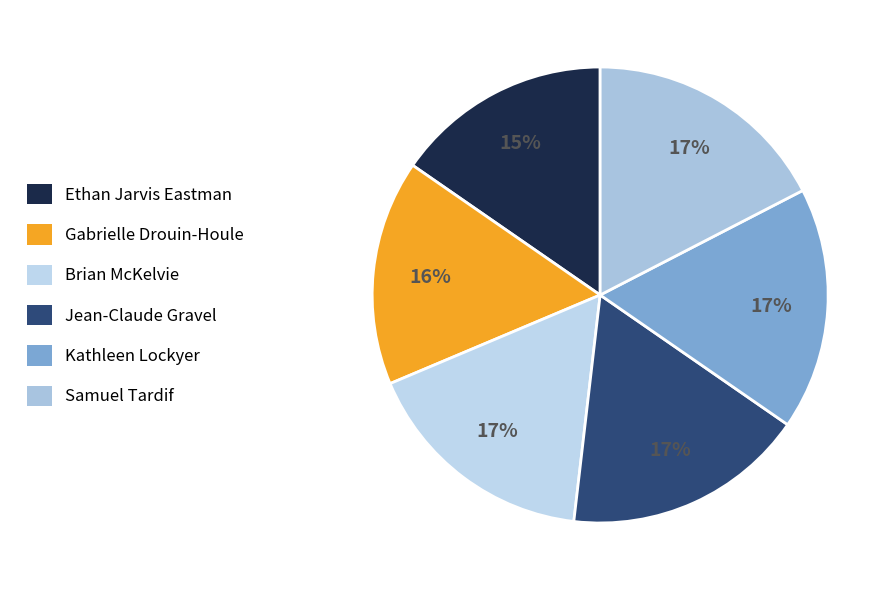

How many slices are in this pie chart?

6